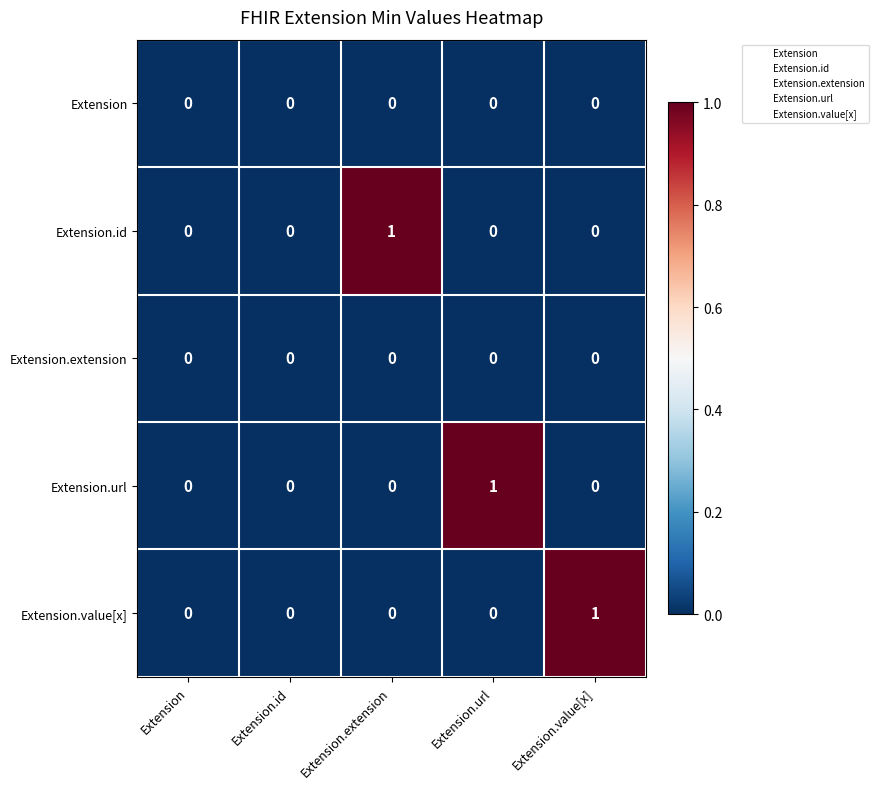

Reading left to right, extract all data points from this chart.

Extension: 0	0	0	0	0
Extension.id: 0	0	1	0	0
Extension.extension: 0	0	0	0	0
Extension.url: 0	0	0	1	0
Extension.value[x]: 0	0	0	0	1